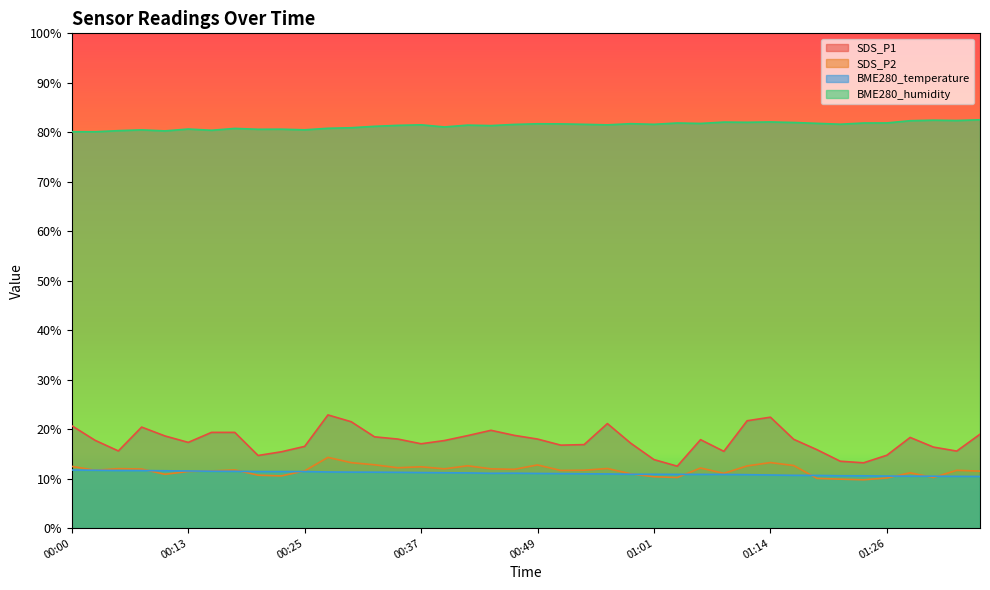

True or false: SDS_P2 and BME280_humidity intersect in this chart.

False